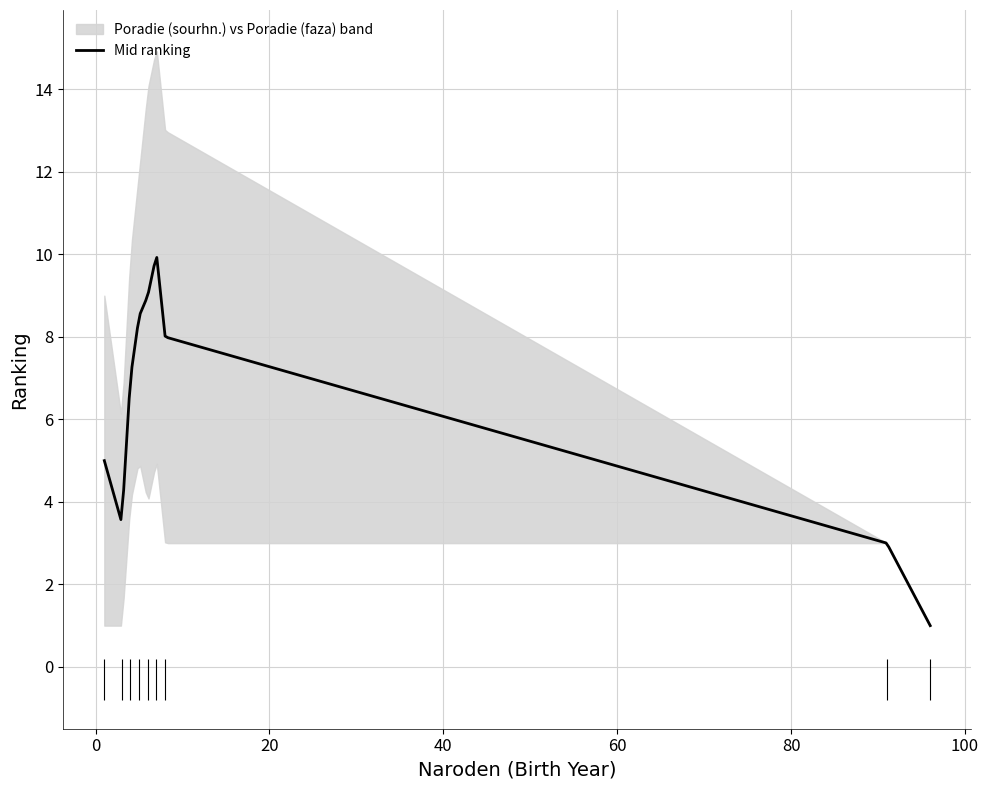

The value of Poradie (faza) at 5 is 8. True or false?

False